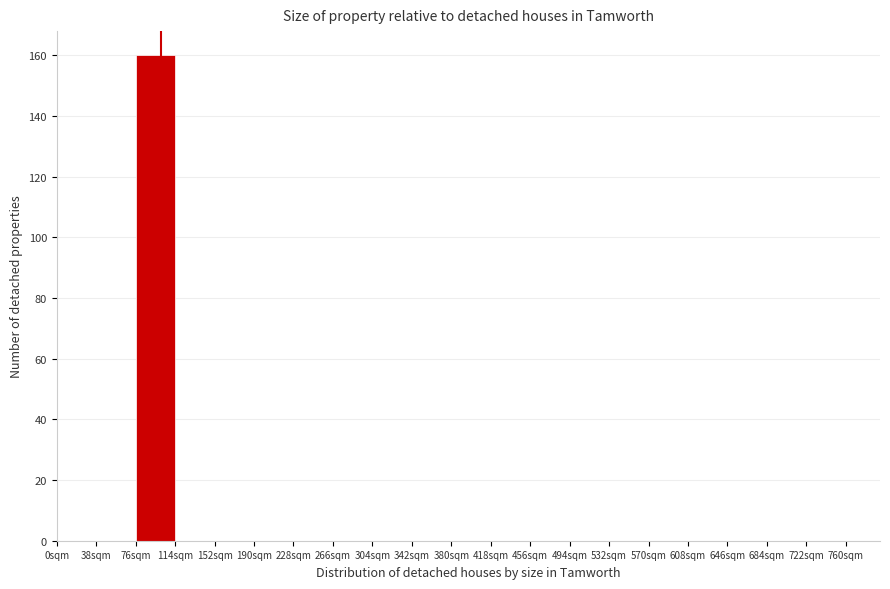

How tall is the bar that spans 76 to 114 on the x-axis? Neither the bar edges nor the heights are printed on the chart, so give them approximately, as read against the axes.

160